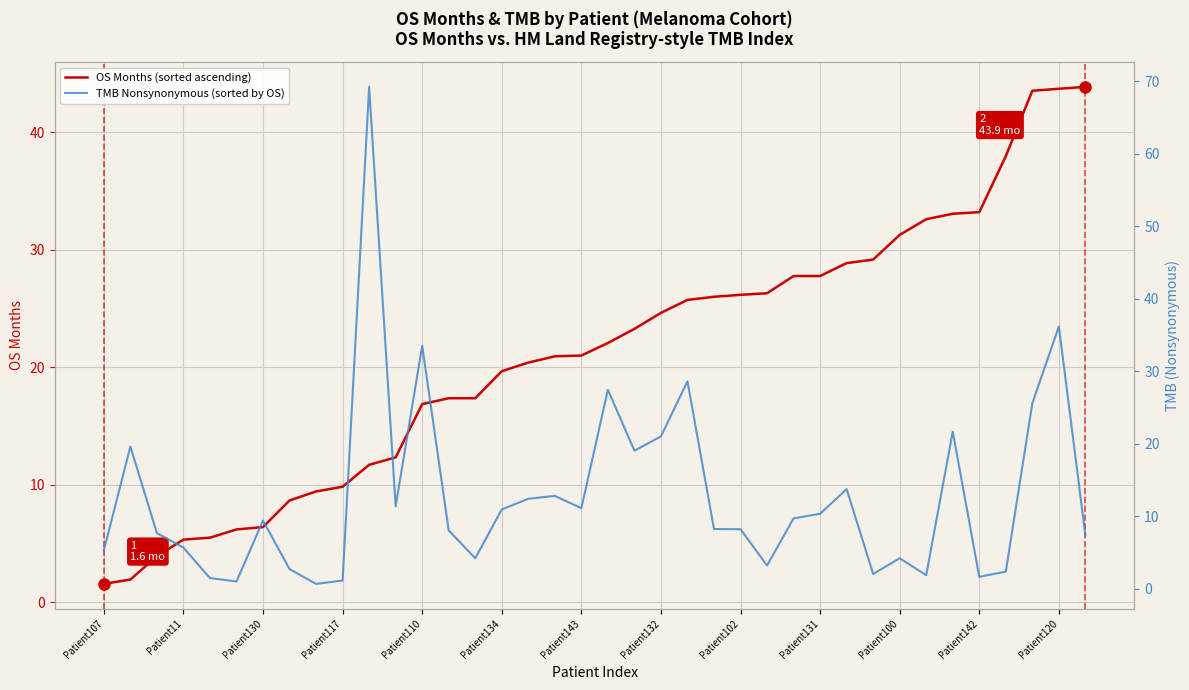

What is the highest value of the OS Months (sorted ascending) series?

43.9